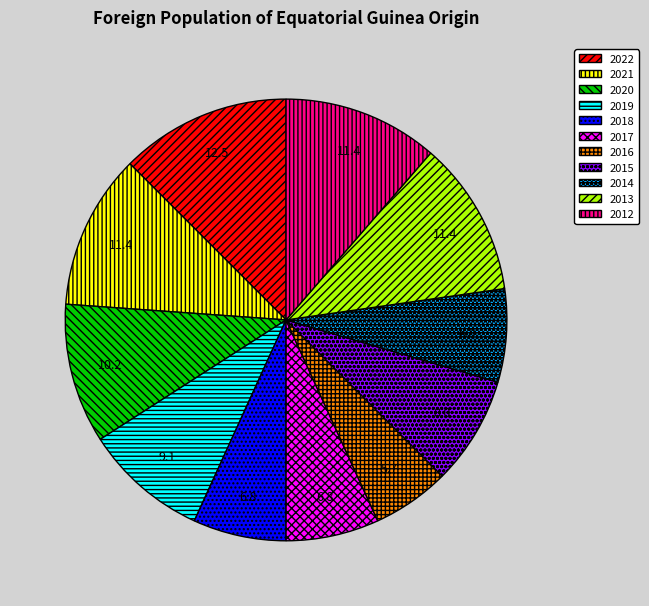

Does 2019 account for over 50% of the chart?

No